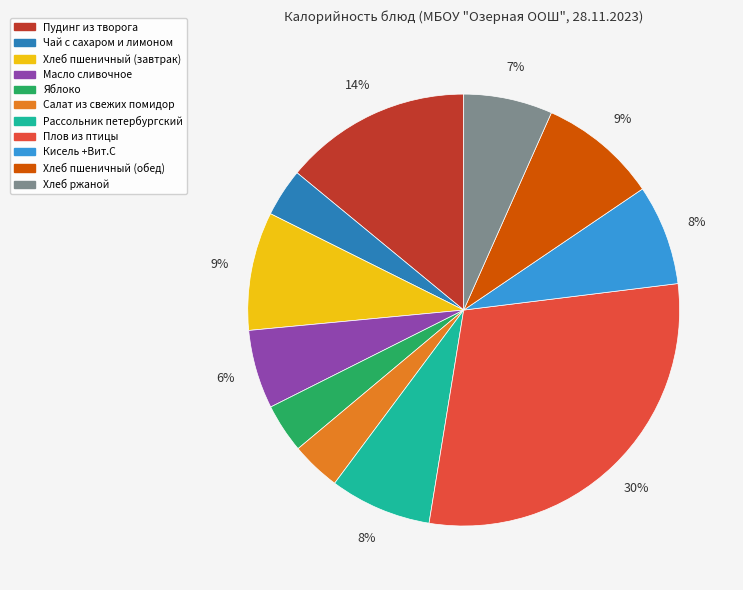

To the nearest percent, what is the average slice percentage?

9%